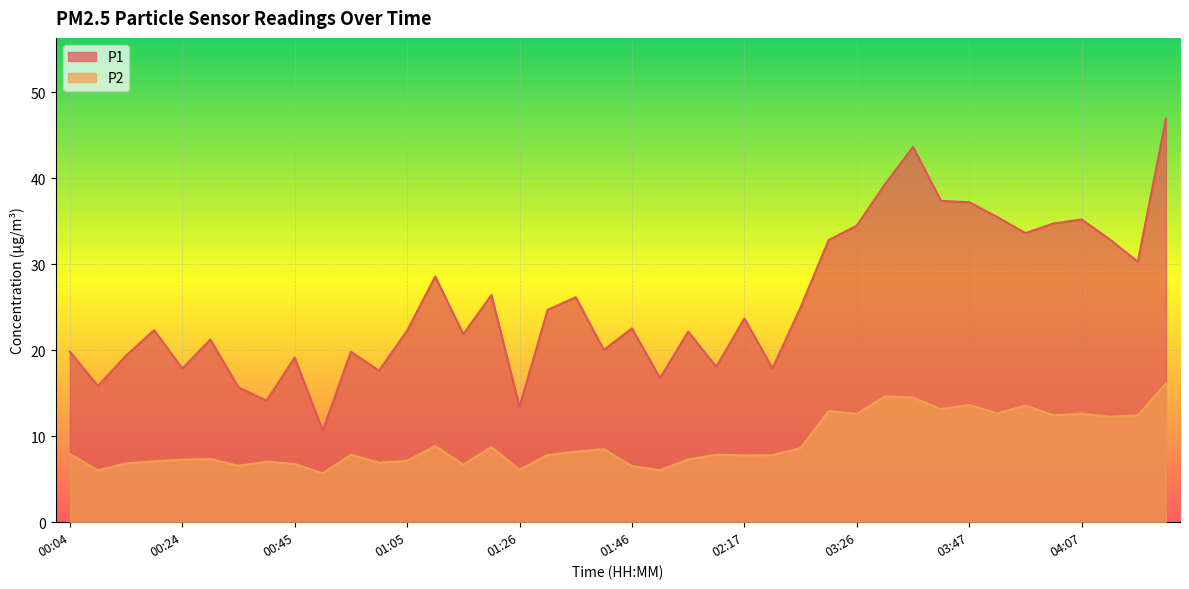

What is the label of the 12th point from the right?

03:26